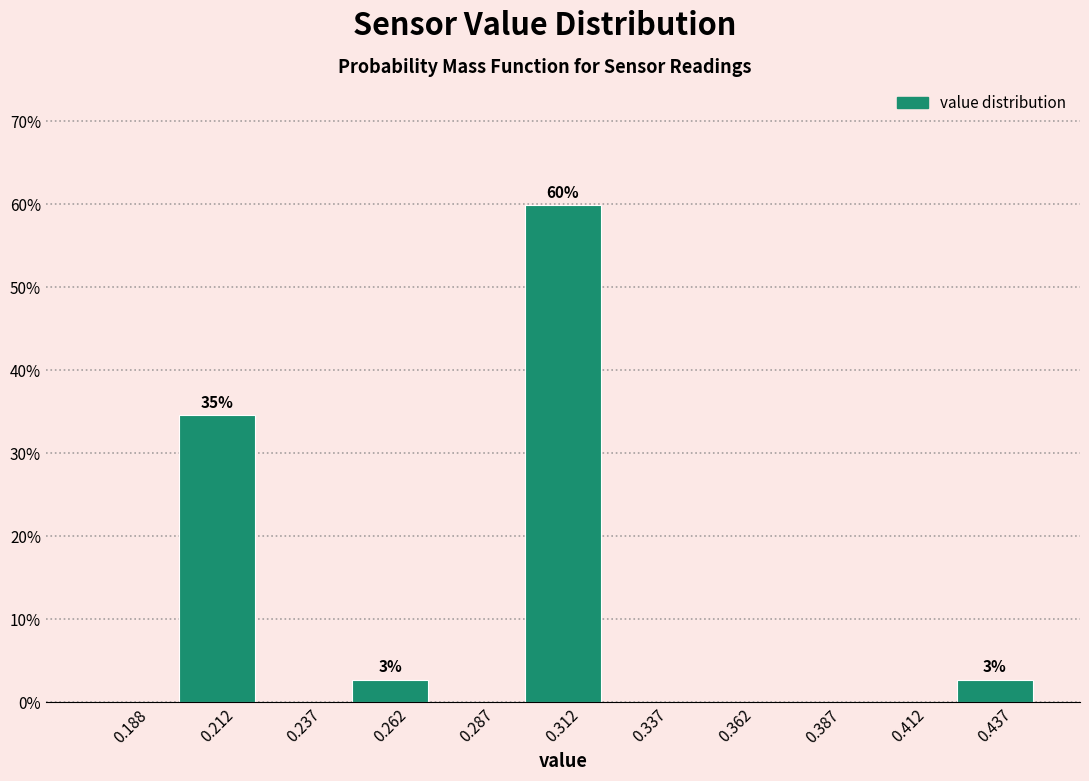

Over which range of the x-axis is the bar tallest?

0.300 to 0.325